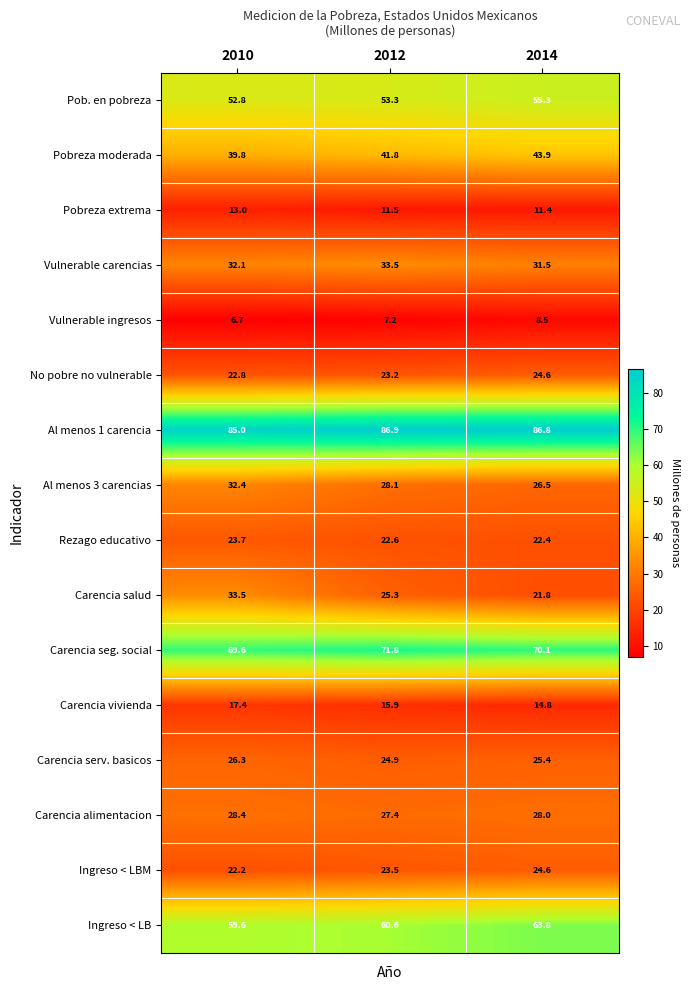

At how many categories does at least one series exceed 38?

3